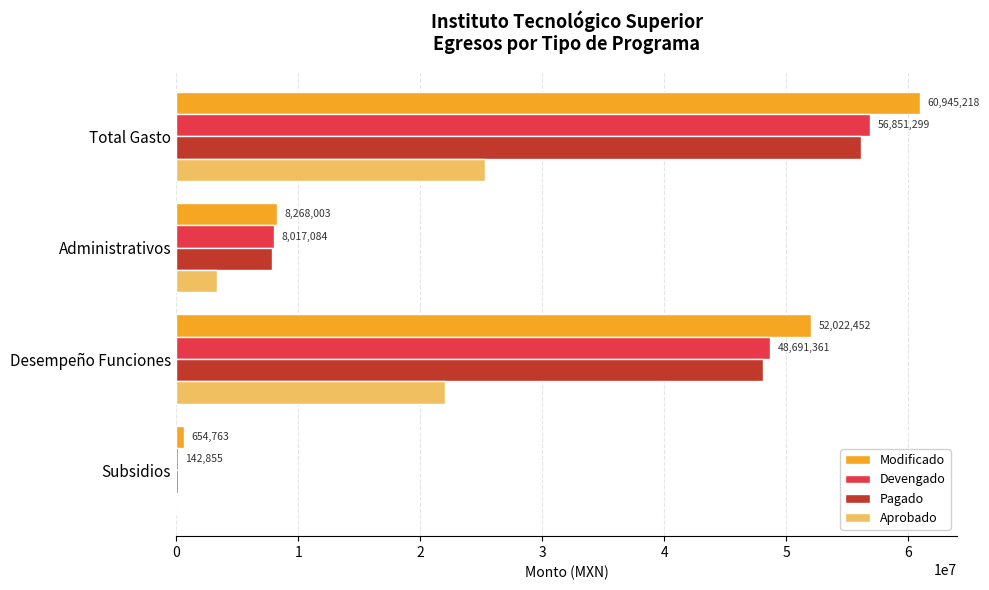

At which category is the sum across all series the highest?

Total Gasto